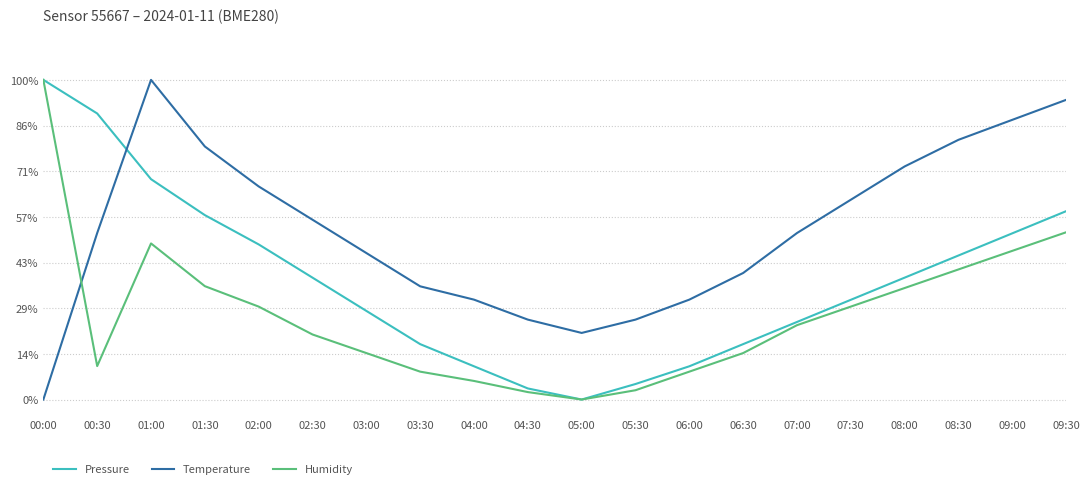

How many interior local valleys does the Humidity series have?

2